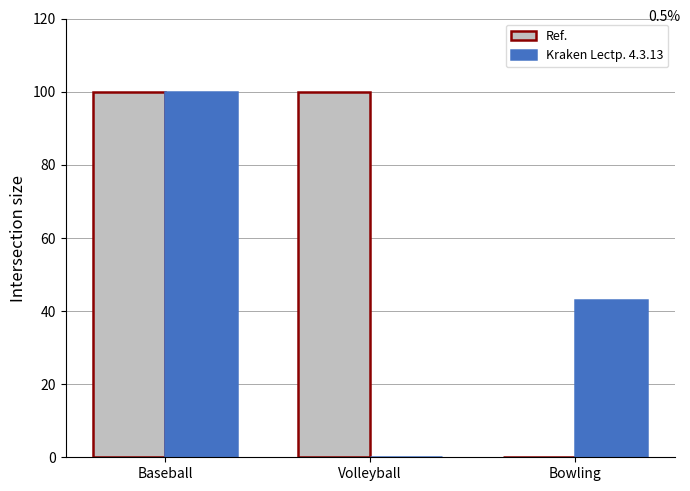

What are all the series names shown in the legend?

Ref., Kraken Lectp. 4.3.13